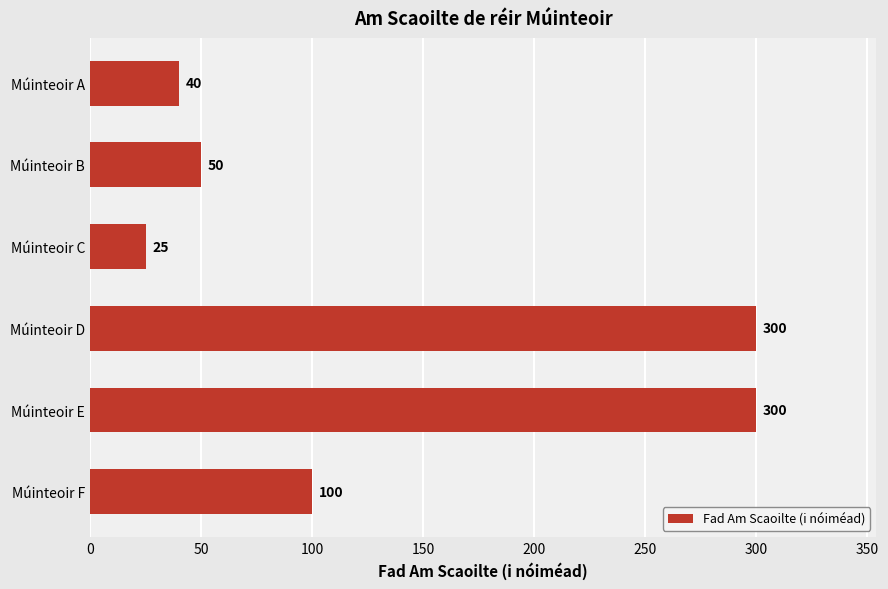

Reading top to bottom, list all the values displayed in this chart.

Múinteoir A=40	Múinteoir B=50	Múinteoir C=25	Múinteoir D=300	Múinteoir E=300	Múinteoir F=100